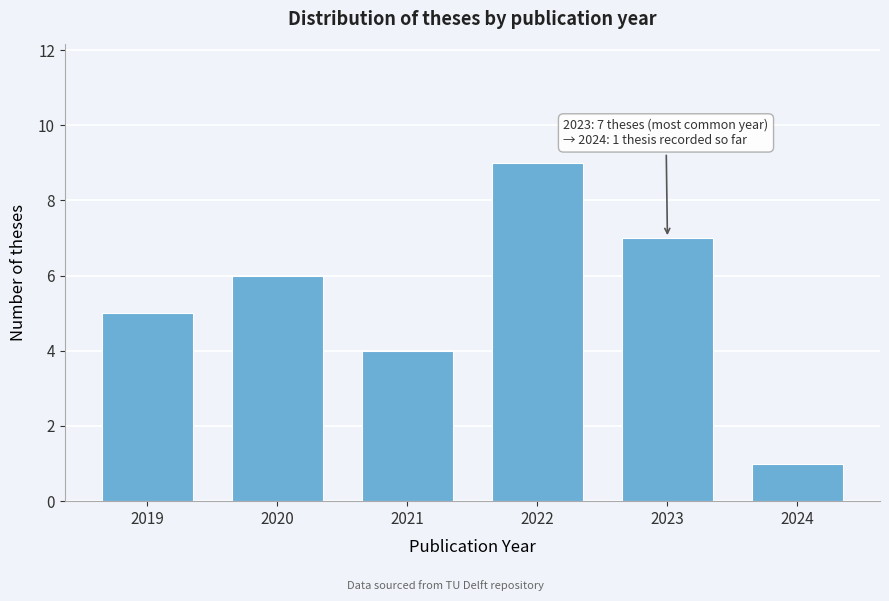

Reading left to right, extract all data points from this chart.

2019=5	2020=6	2021=4	2022=9	2023=7	2024=1